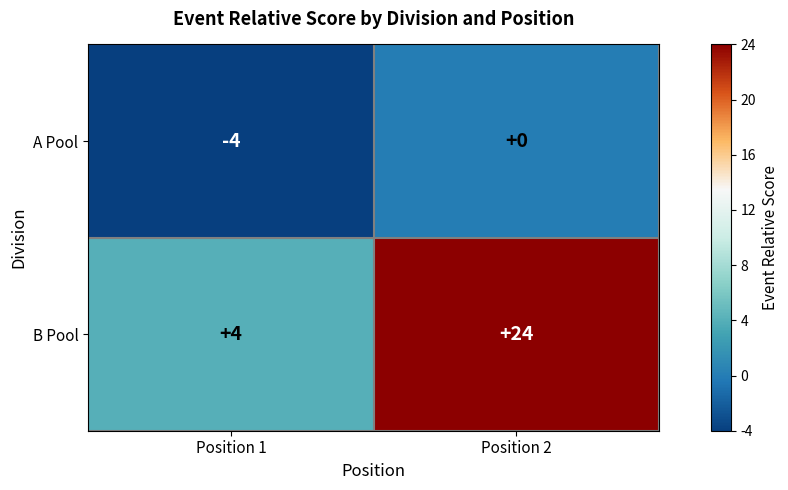

What is the sum of the B Pool values at Position 1 and Position 2?

28